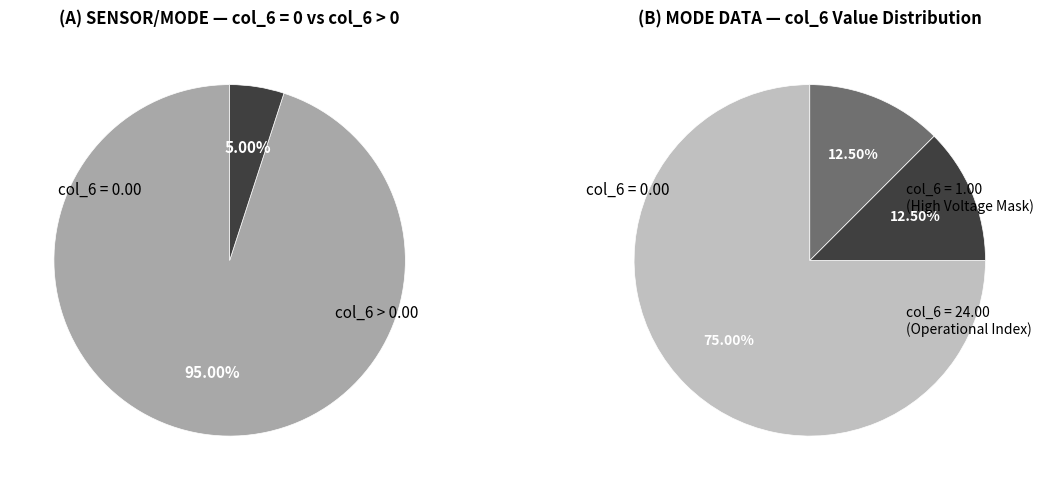

What is the majority slice?

Operational Index